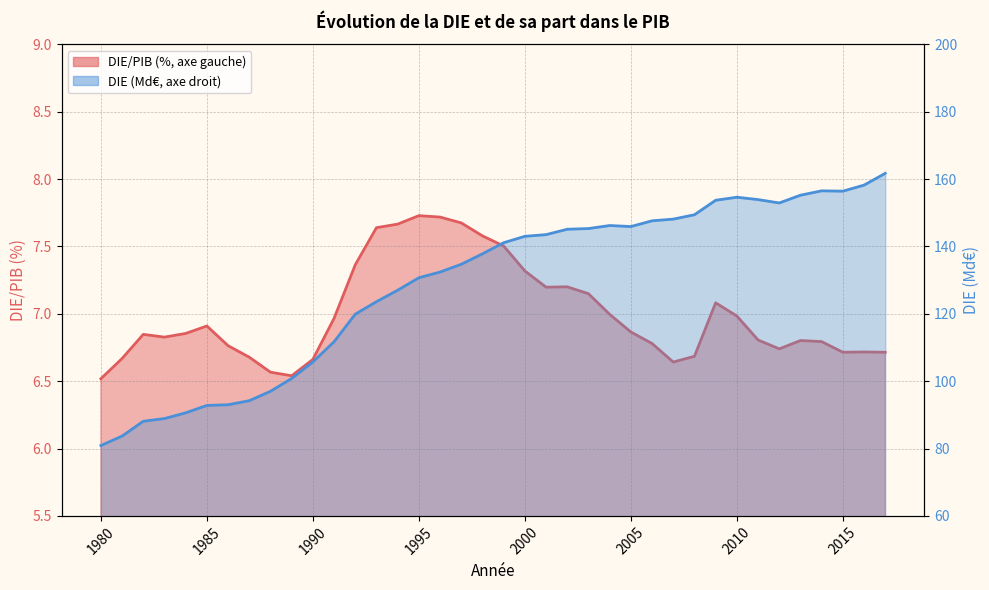

True or false: DIE has a value of 210.8 at 2005.

False